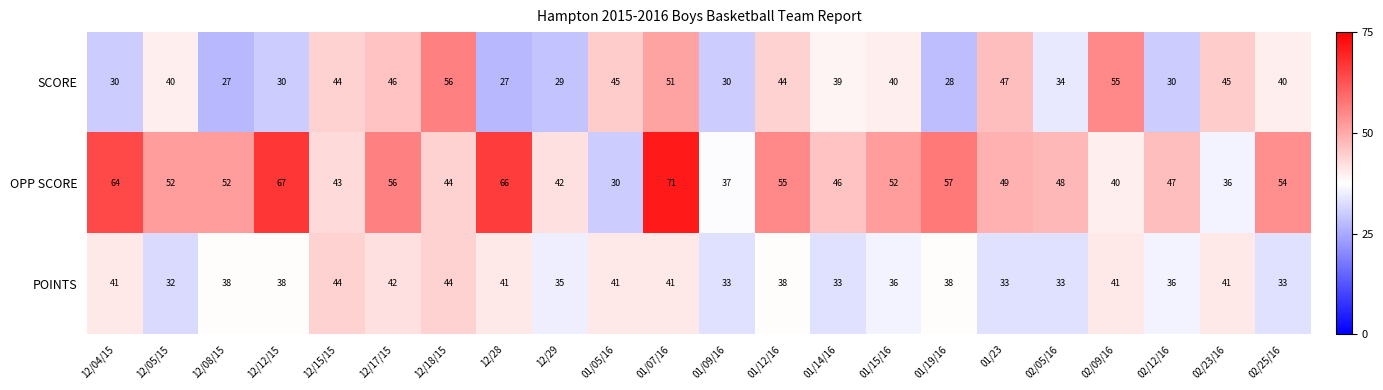

The OPP SCORE series shows 30 at 01/05/16. True or false?

True